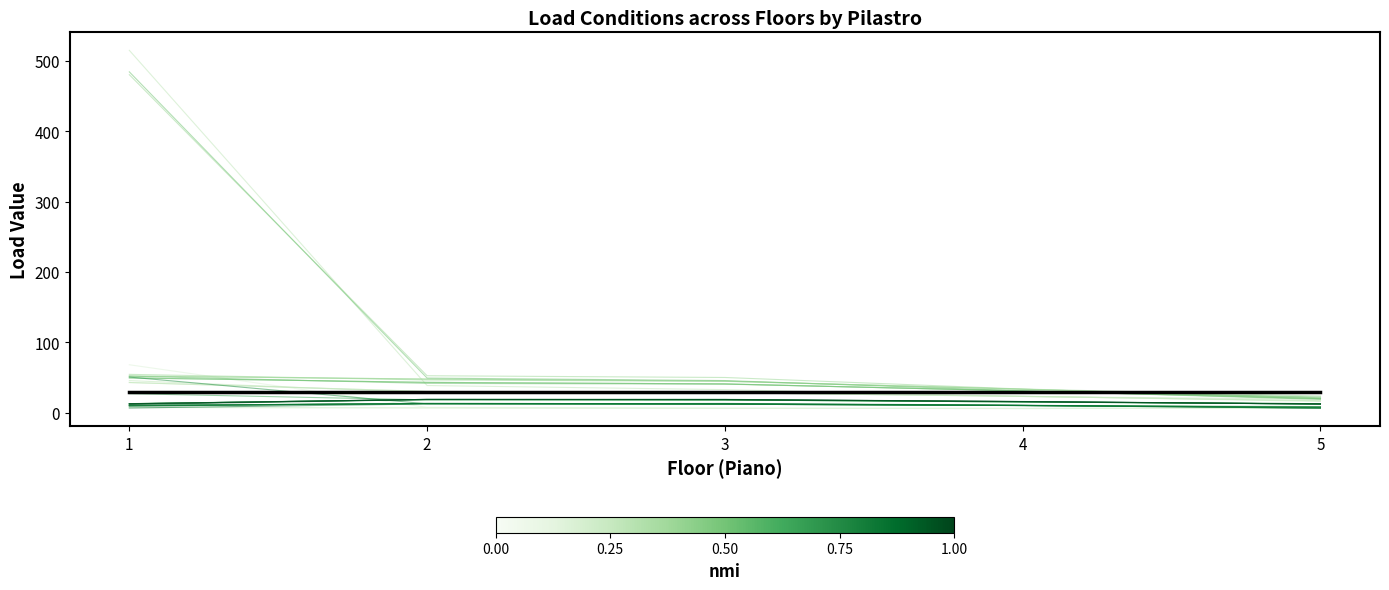

At which category does CondCar  1 reach its first local valley?

3